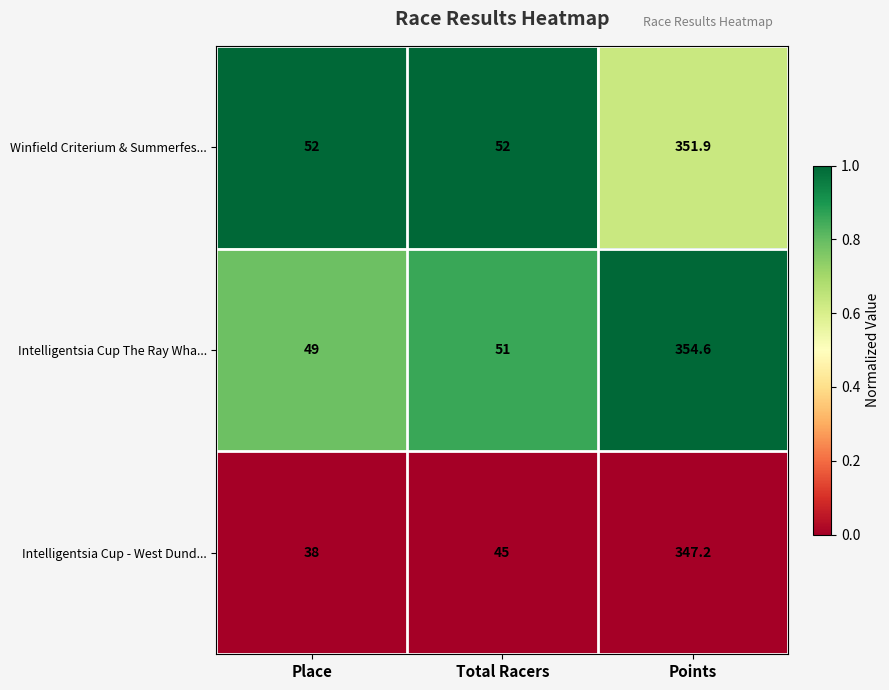

Between Place and Total Racers, which series saw the biggest shift?

Intelligentsia Cup - West Dund...